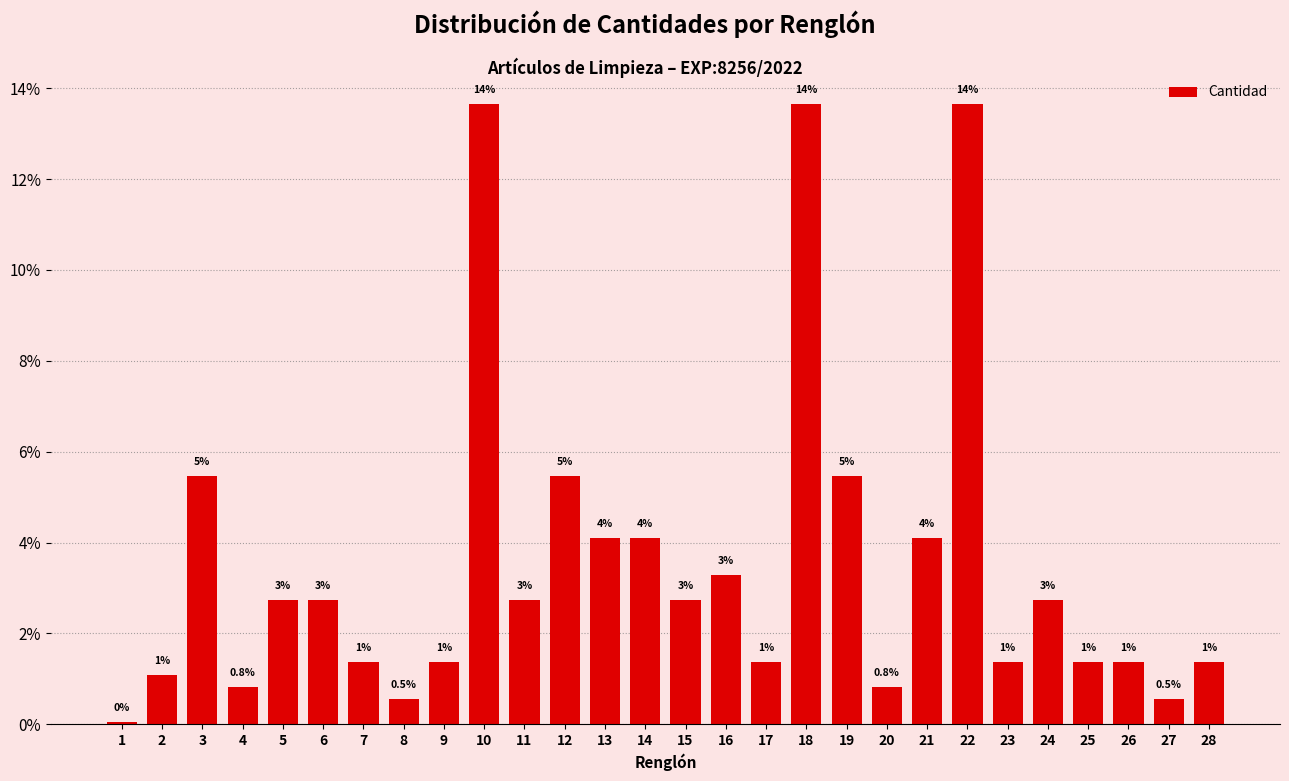

How many bars are there in total?

28